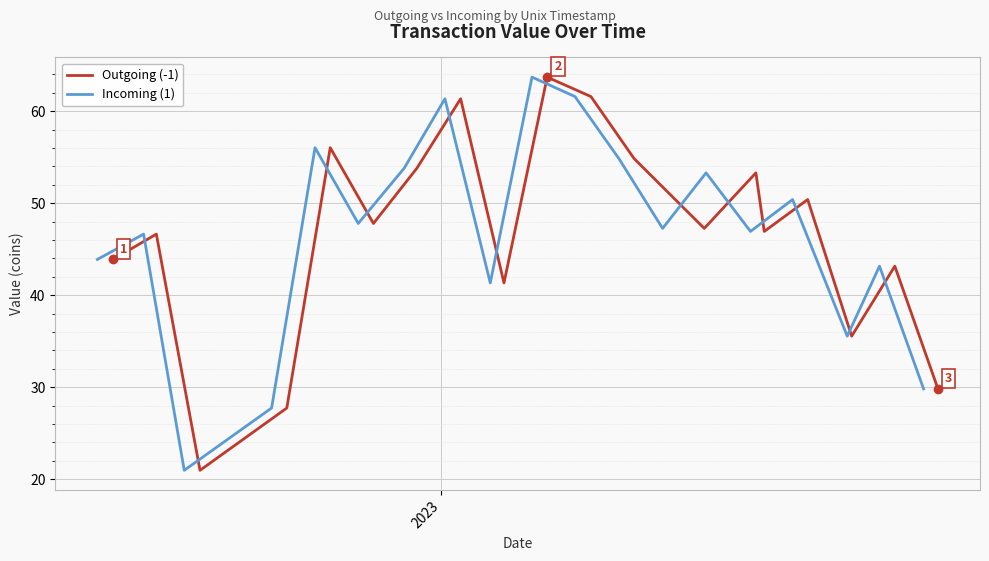

What is the sum of all Outgoing (-1) values?

886.3